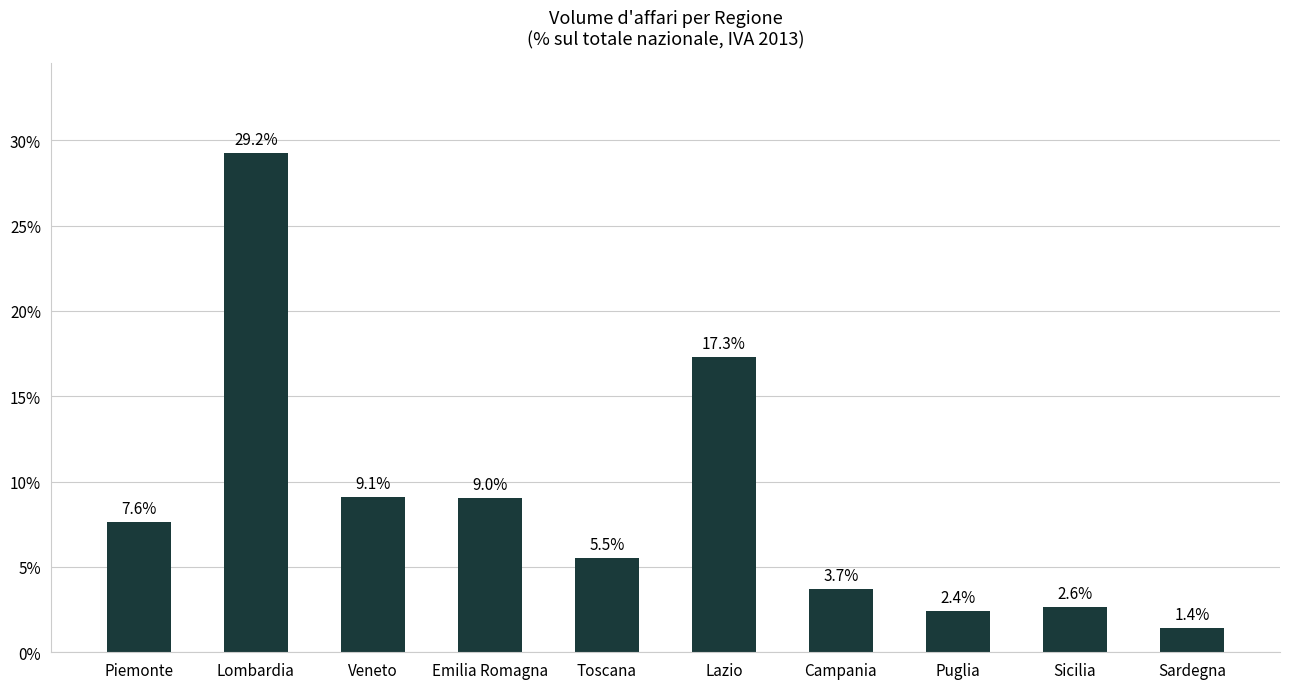

What is the maximum value shown in the chart?

29.2